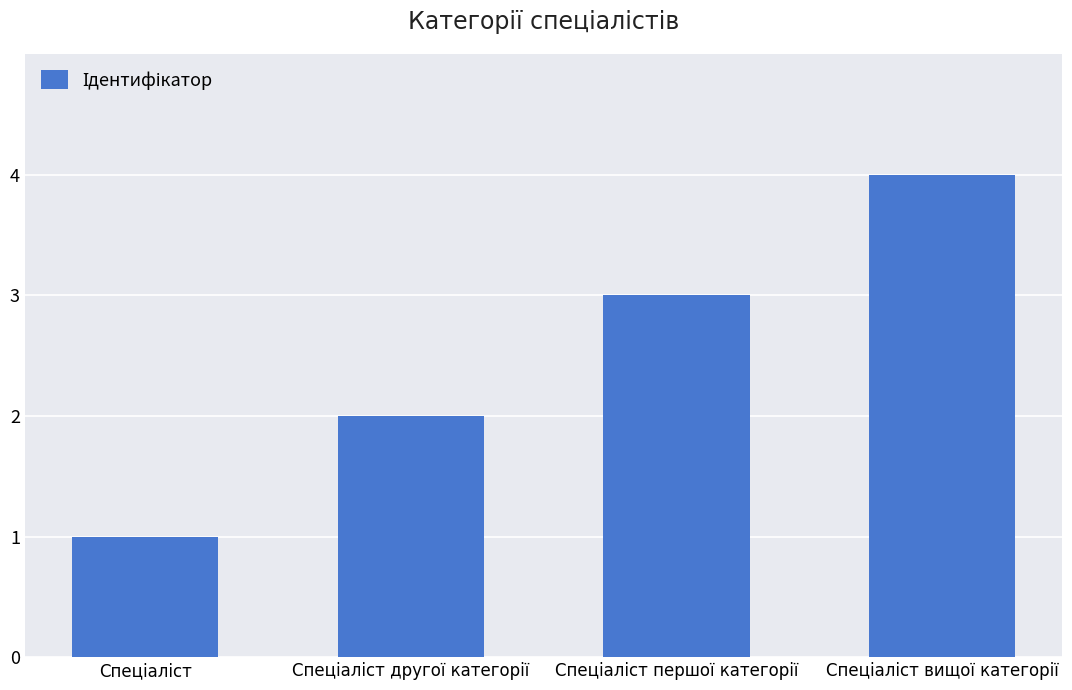

What is the maximum value shown in the chart?

4